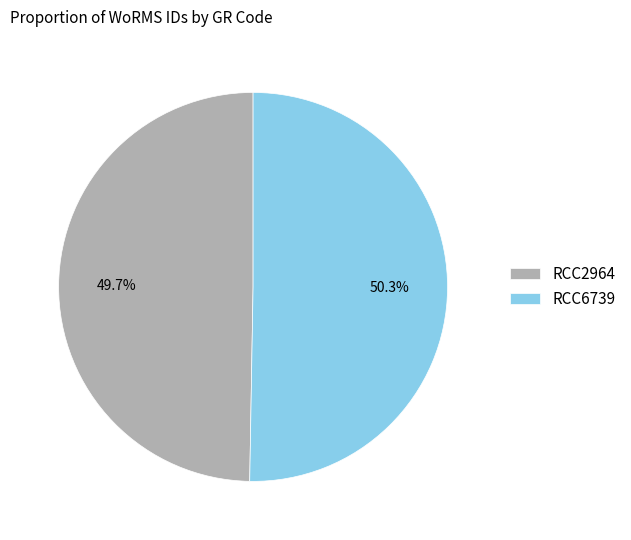

Between RCC2964 and RCC6739, which is larger?

RCC6739